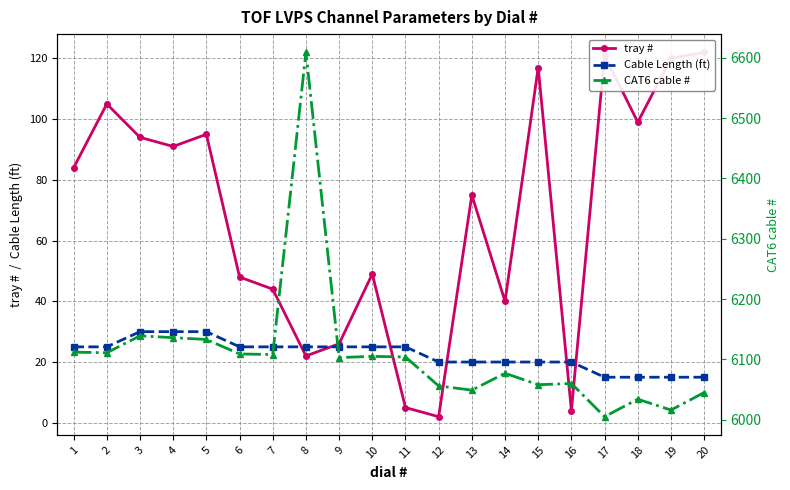

True or false: tray # and Cable Length (ft) cross at least once.

True